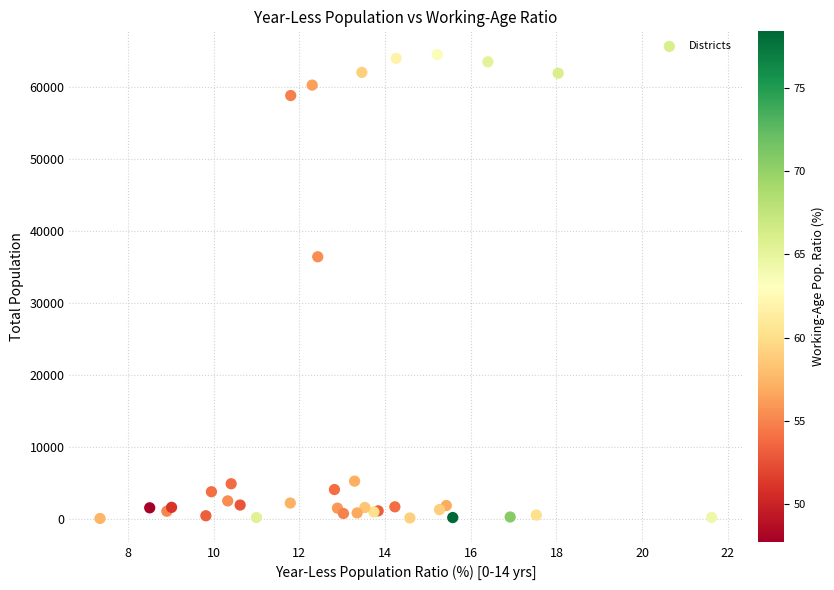

What Y value in the scatter plot is closest to 32308?

36439